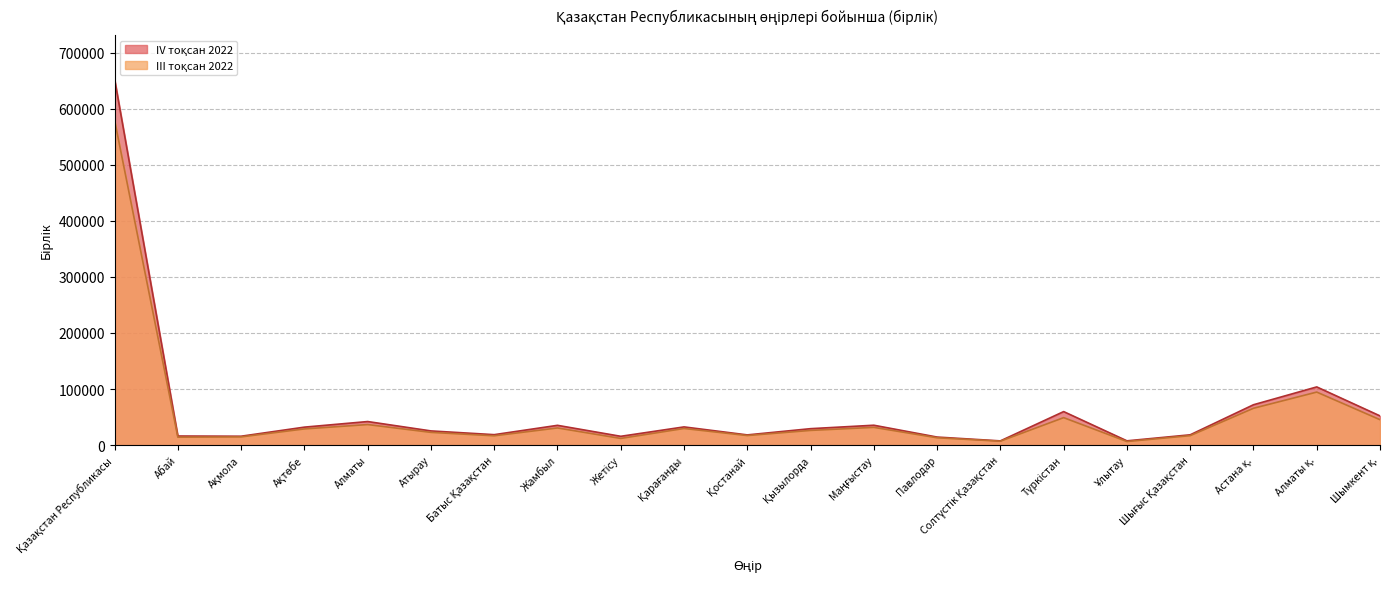

Count the number of data series in this chart.

2